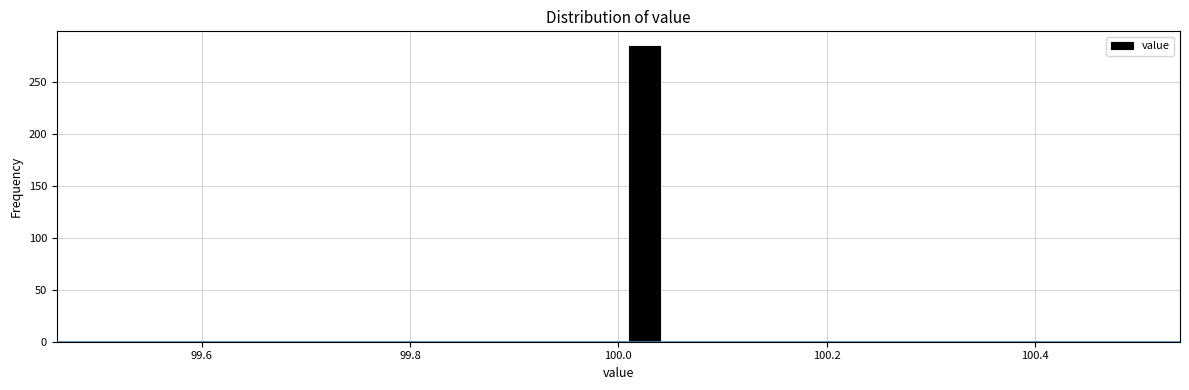

Read against the x-axis, roughly where is the centre of the tallest bar?

100.02